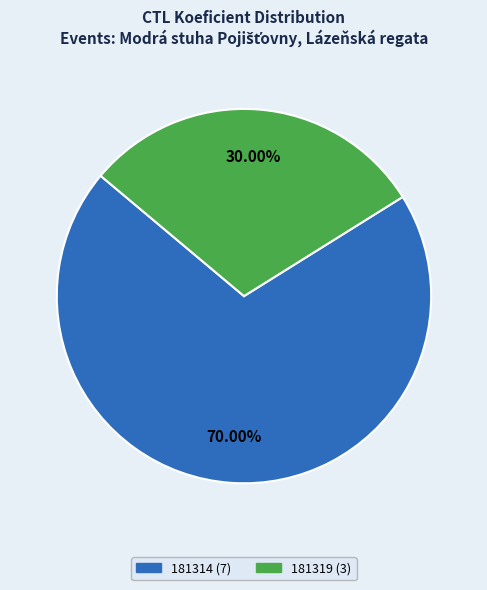

Is it true that 181314 is 57% of the pie?

False